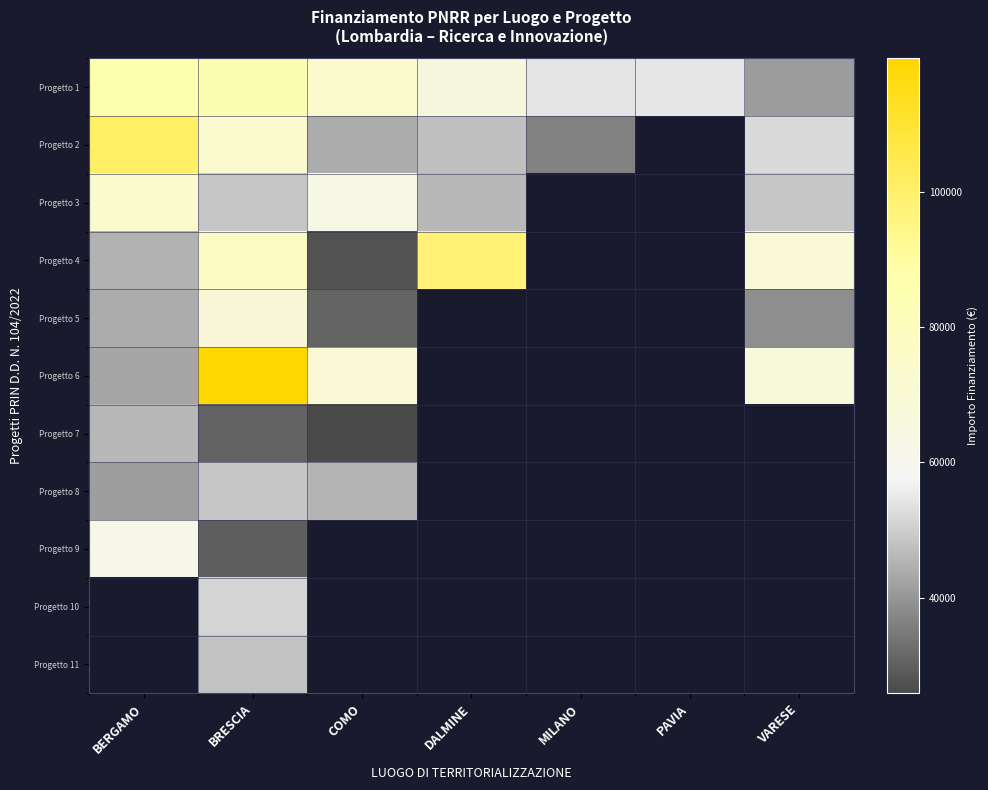

What is the minimum value shown in the chart?

25842.4